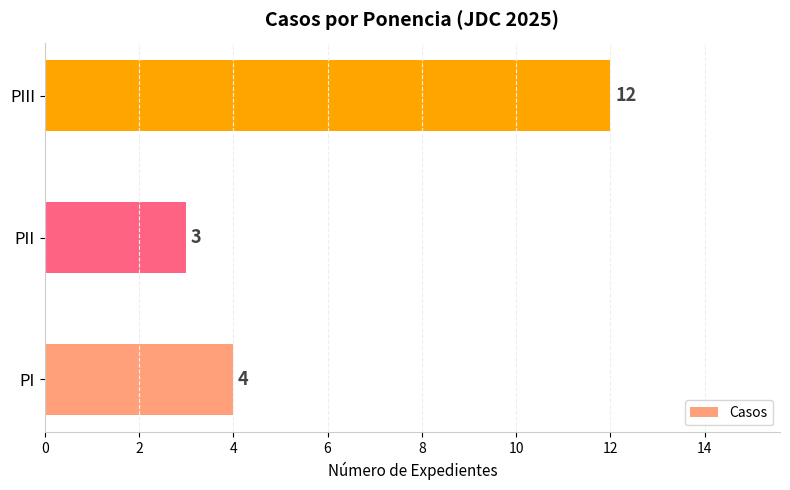

At which category does the chart reach its peak across all series?

PIII